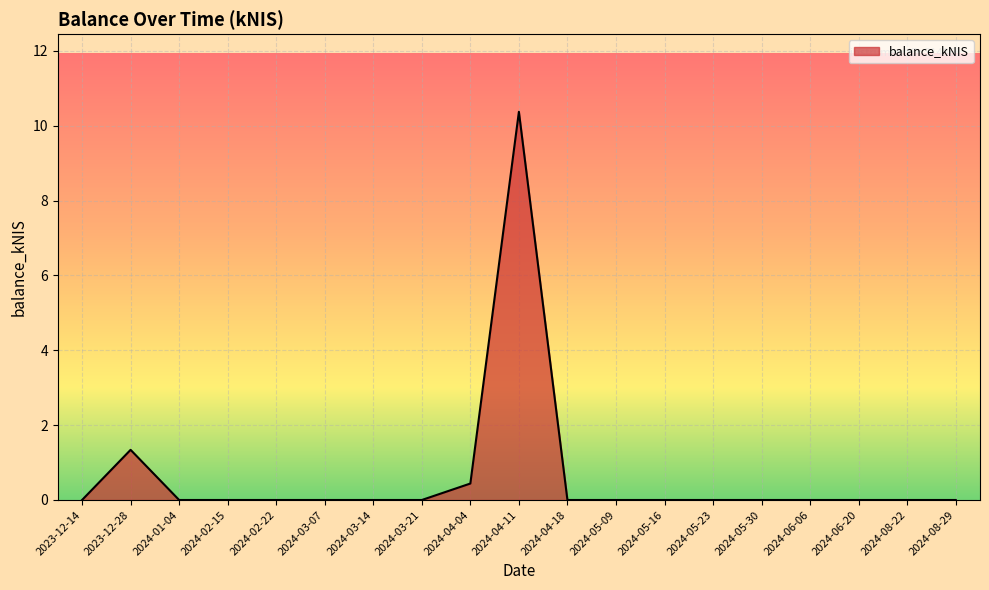

Reading right to left, list all the values displayed in this chart.

0.0	0.0	0.0	0.0	0.0	0.0	0.0	0.0	0.0	10.4	0.4	0.0	0.0	0.0	0.0	0.0	0.0	1.3	0.0